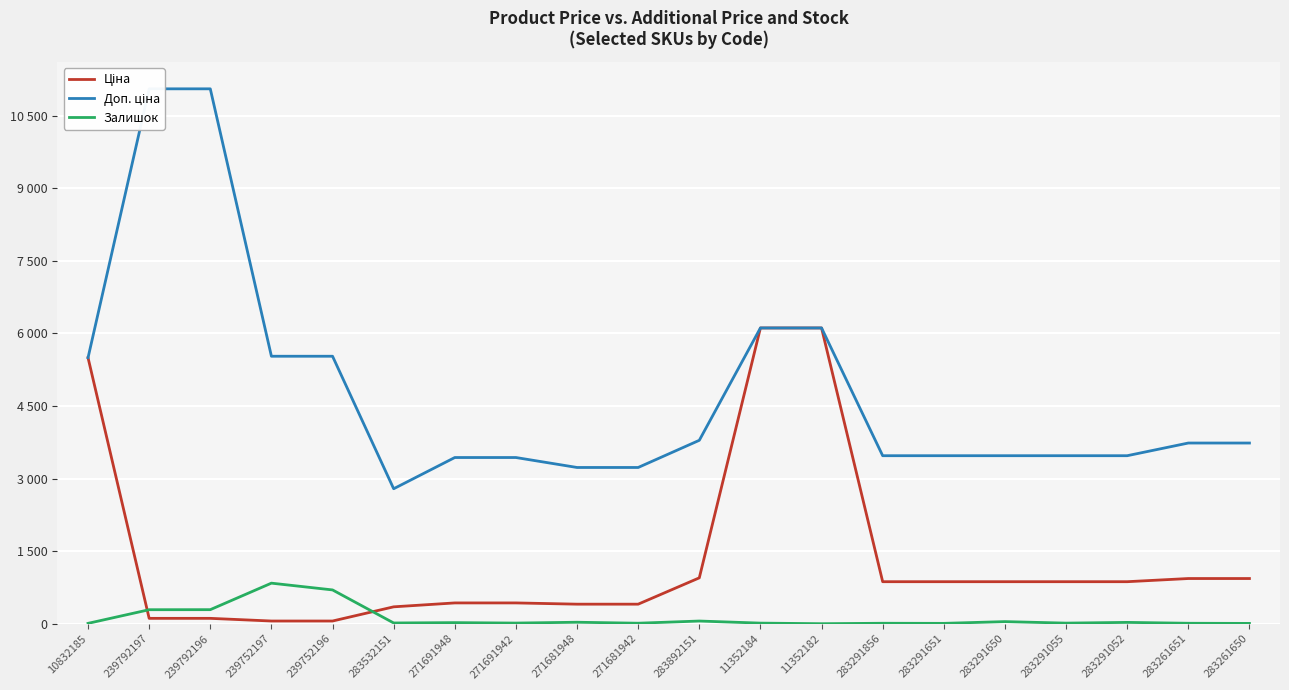

What is the average value of the Залишок series?

119.6